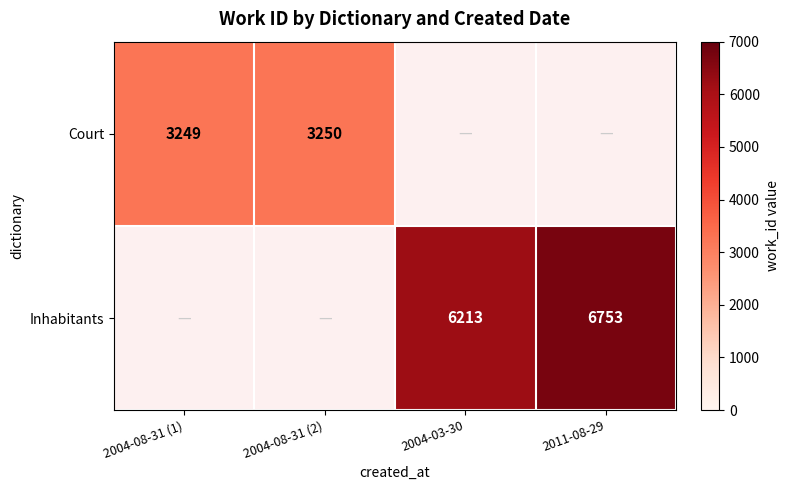

The value of Court at 2004-08-31 (2) is 3250. True or false?

True